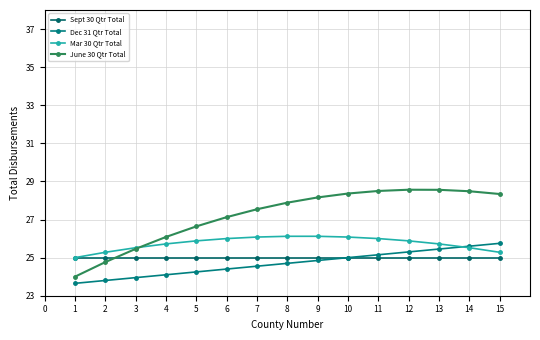

Does the chart display data point markers on the line(s)?

Yes